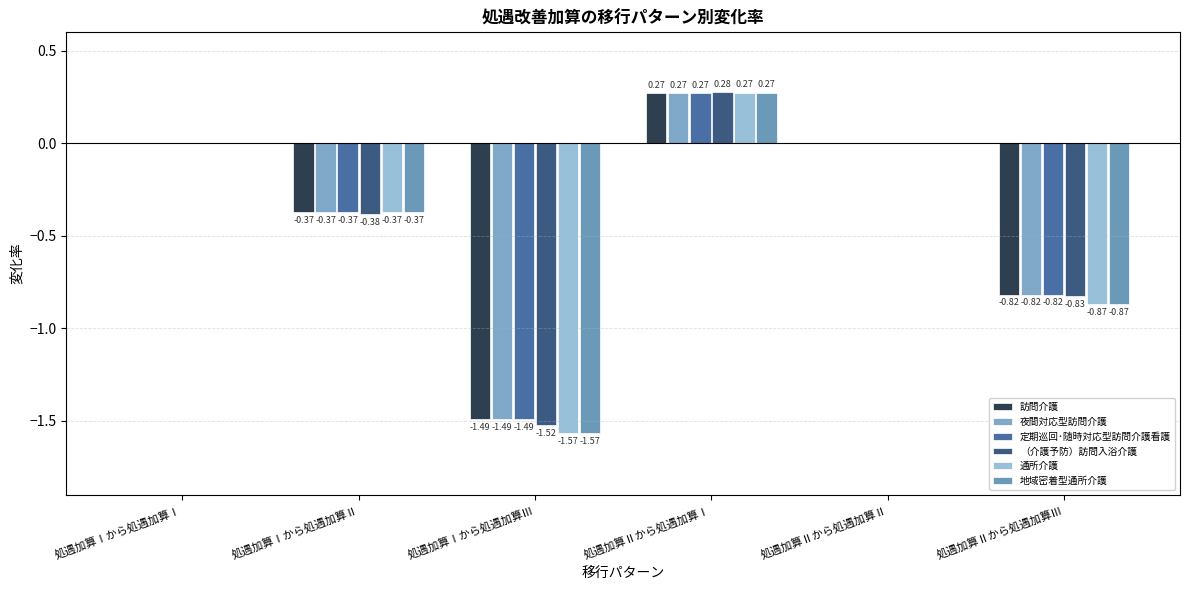

List the labels in order of 通所介護 value, largest first.

処遇加算Ⅱから処遇加算Ⅰ, 処遇加算Ⅰから処遇加算Ⅰ, 処遇加算Ⅱから処遇加算Ⅱ, 処遇加算Ⅰから処遇加算Ⅱ, 処遇加算Ⅱから処遇加算Ⅲ, 処遇加算Ⅰから処遇加算Ⅲ